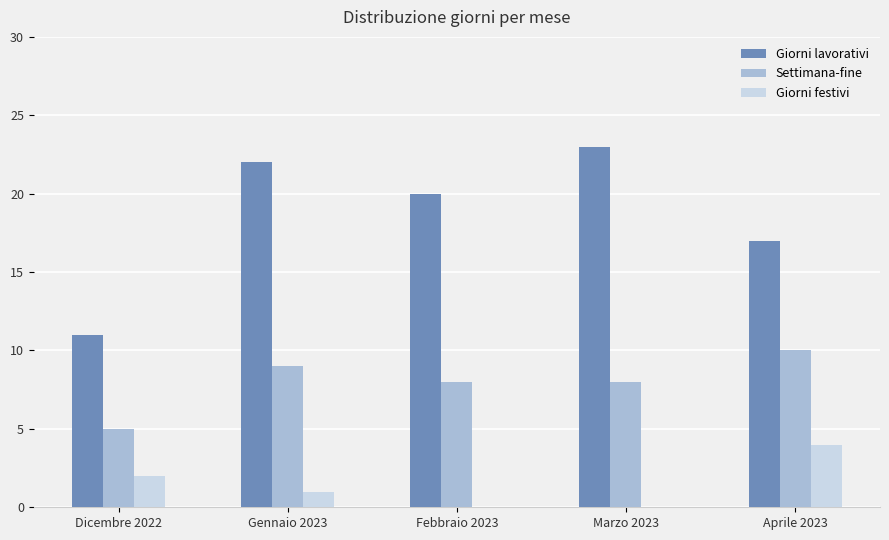

True or false: Giorni lavorativi has a value of 23 at Marzo 2023.

True